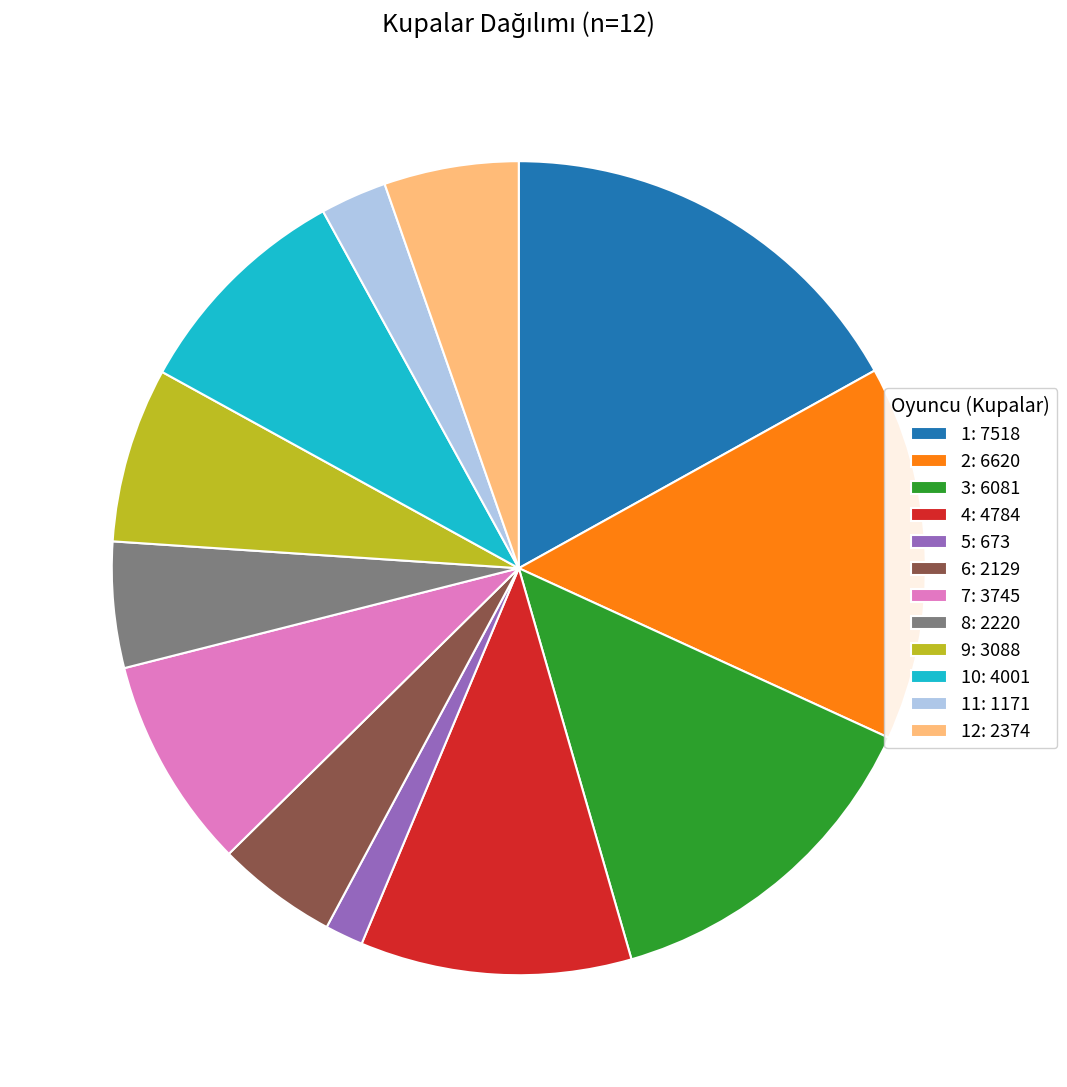

Is the sum of 6: 2129 and 7: 3745 greater than half?

No